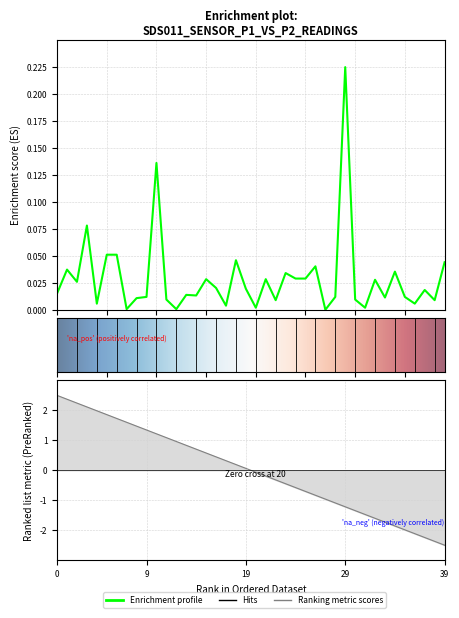

How many points are higher than both their immediate neighbors (excluding endpoints)?

13